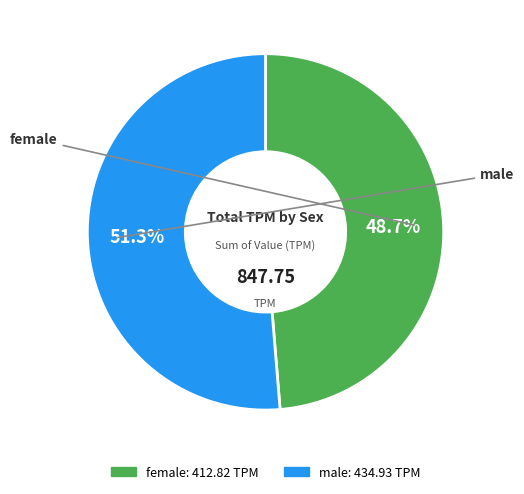

Between female and male, which is larger?

male